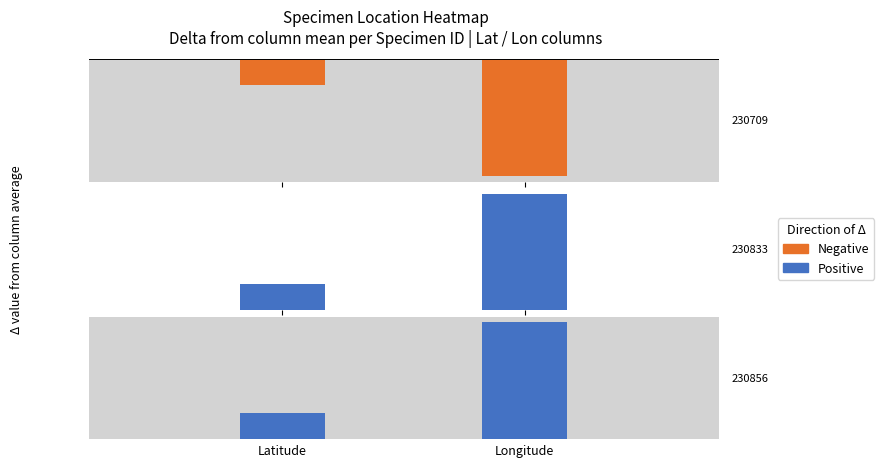

Rank the categories by Positive value from lowest to highest.

Latitude, Longitude